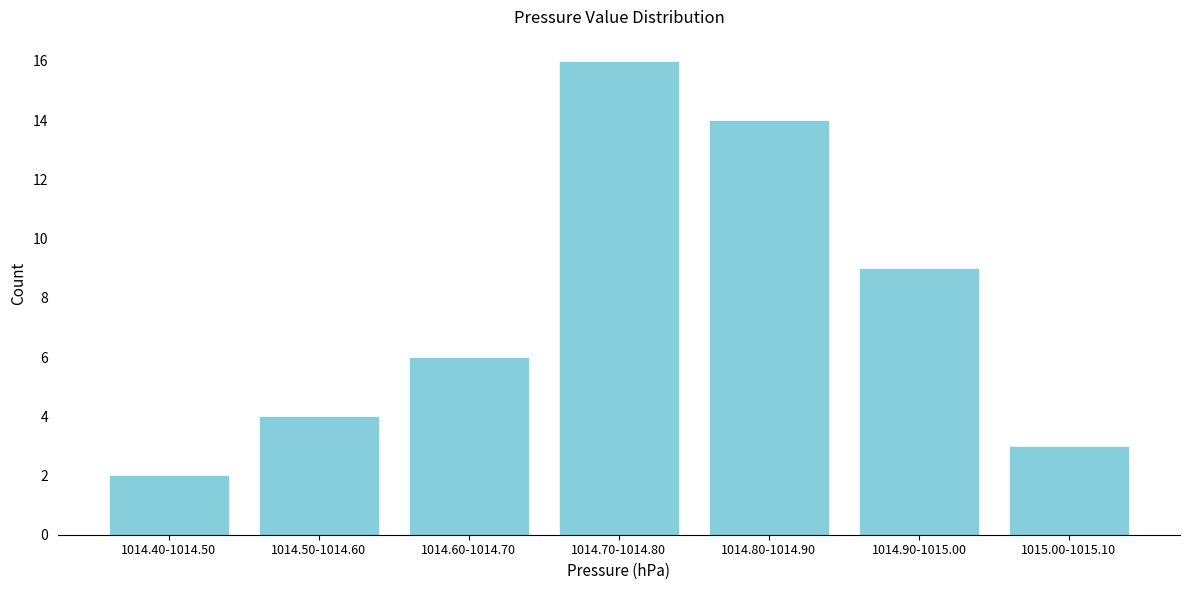

Reading left to right, list all the values displayed in this chart.

2	4	6	16	14	9	3